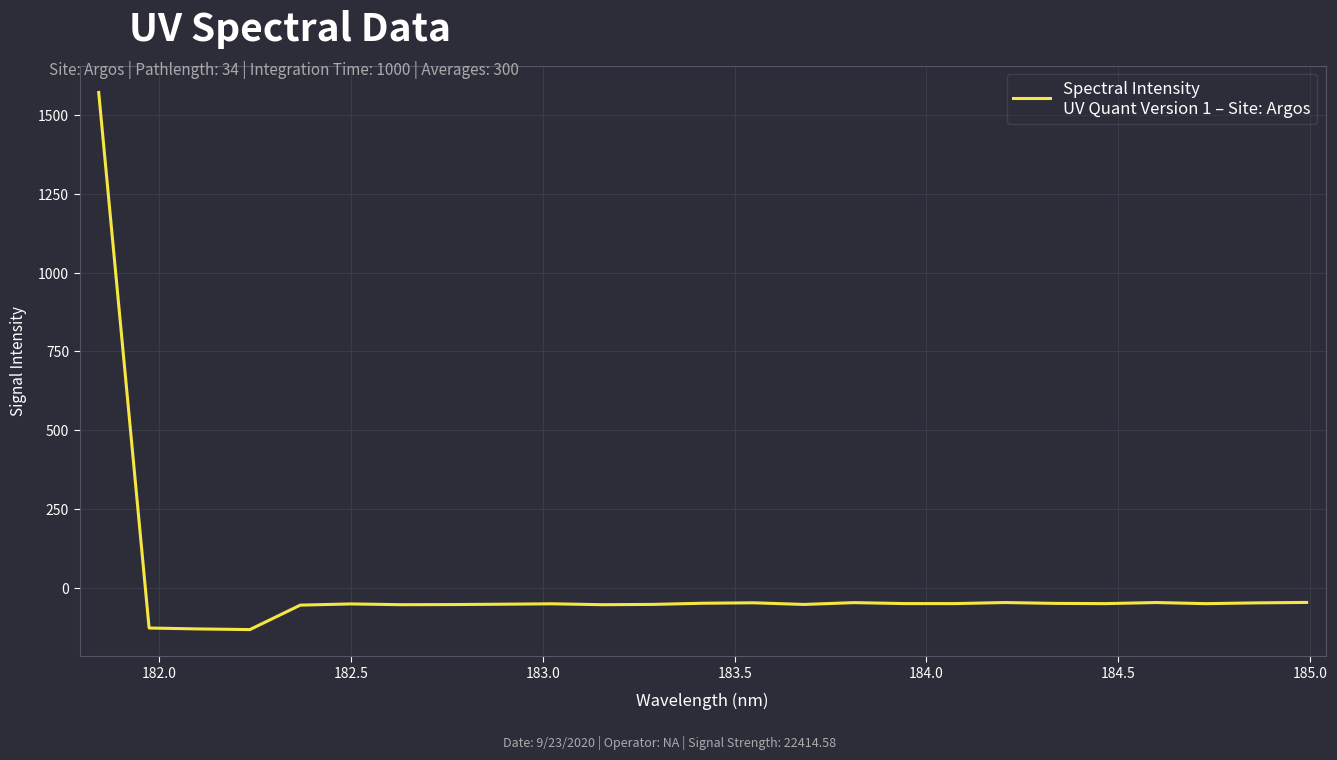

What is the maximum value shown in the chart?

1571.6